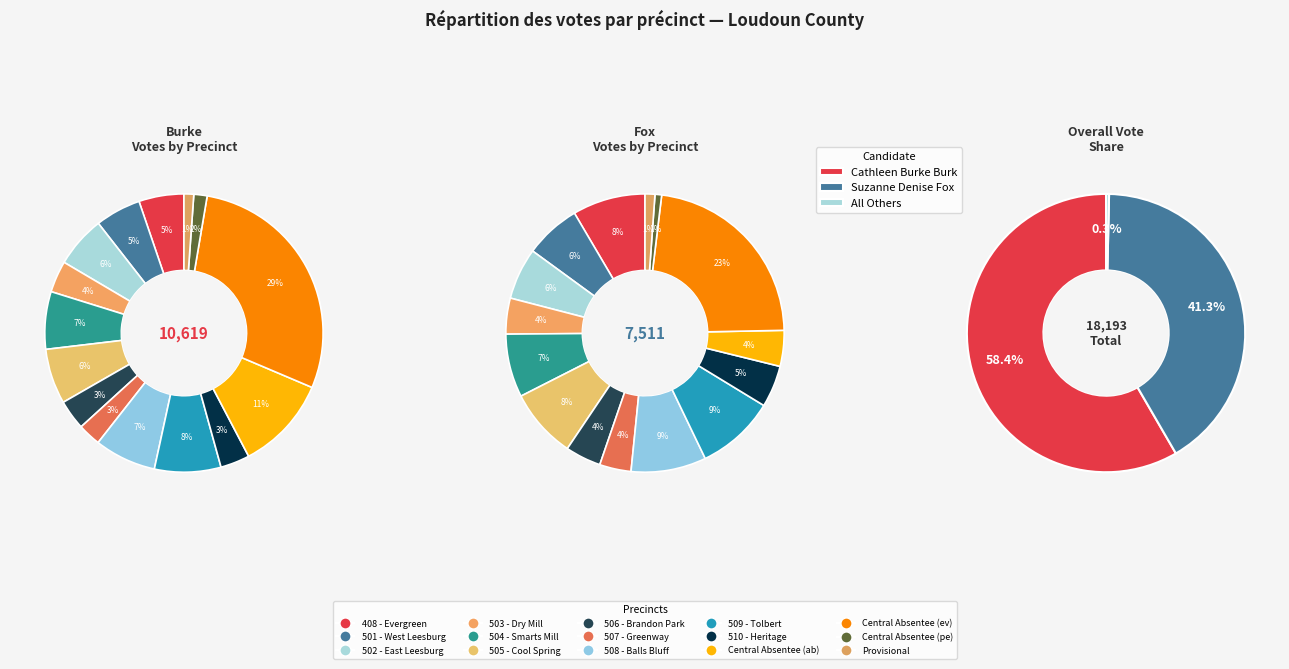

What is the largest slice in the pie chart?

Central Absentee (ev)